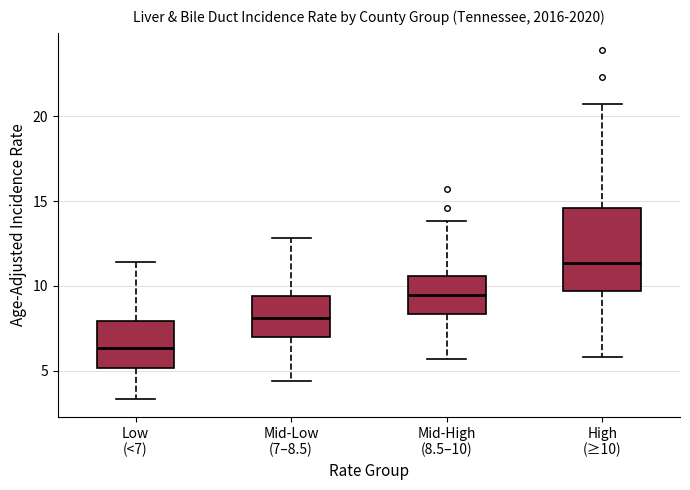

Where does the median line of the box for Mid-High (8.5–10) sit on the y-axis? The values are not printed on the chart, so give them approximately, as read against the axis.

9.5